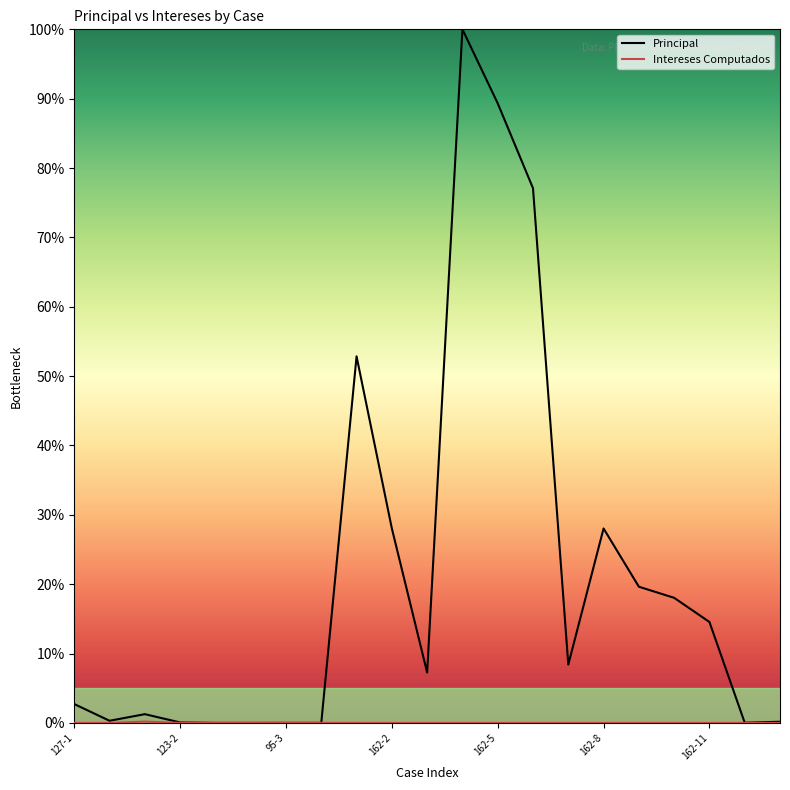

Which series has the largest total across all categories?

Principal